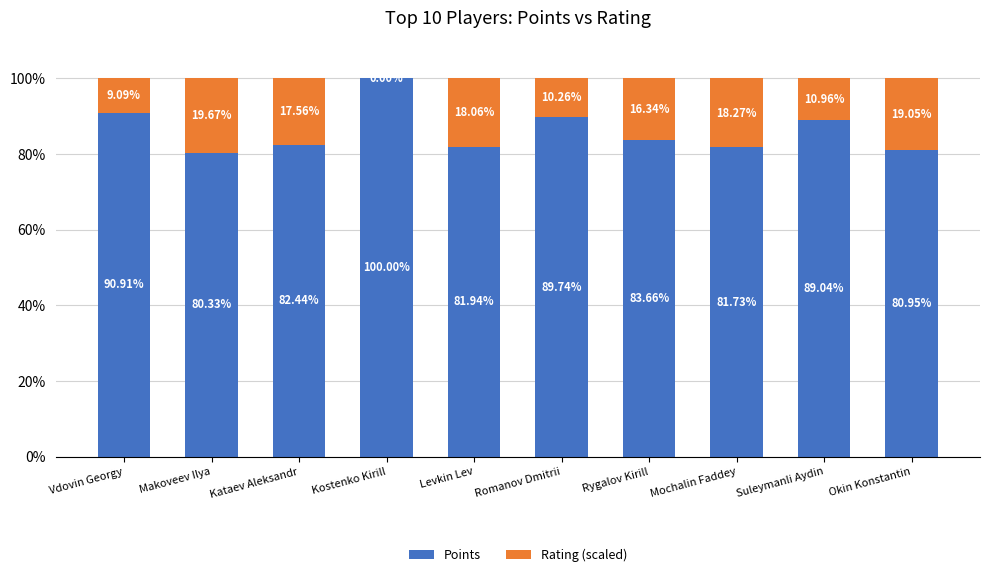

What is the sum of the Points values at Mochalin Faddey and Suleymanli Aydin?

170.8